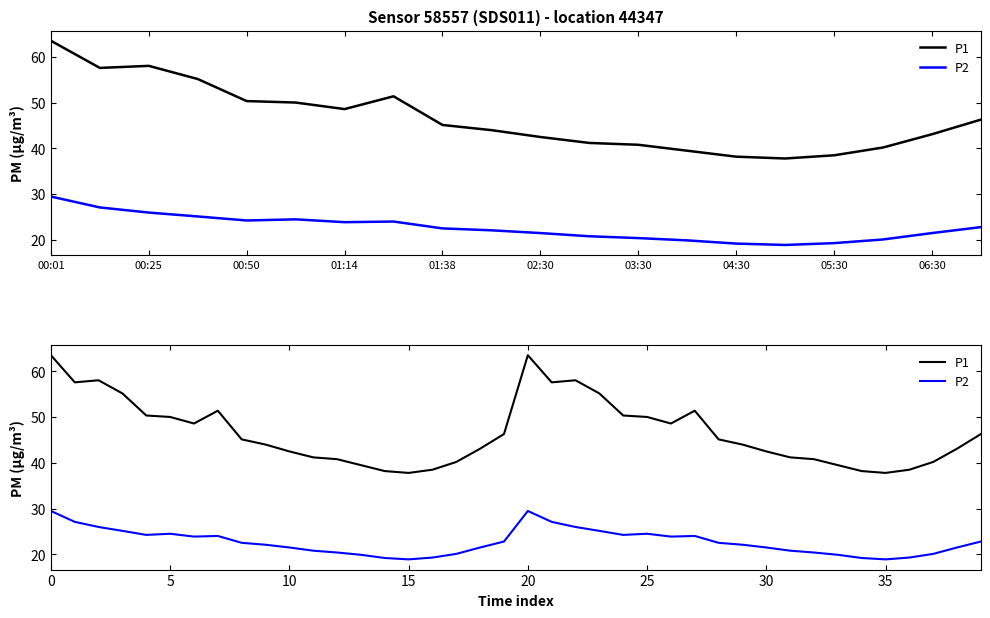

How many values in the P2 series are below 22?

18